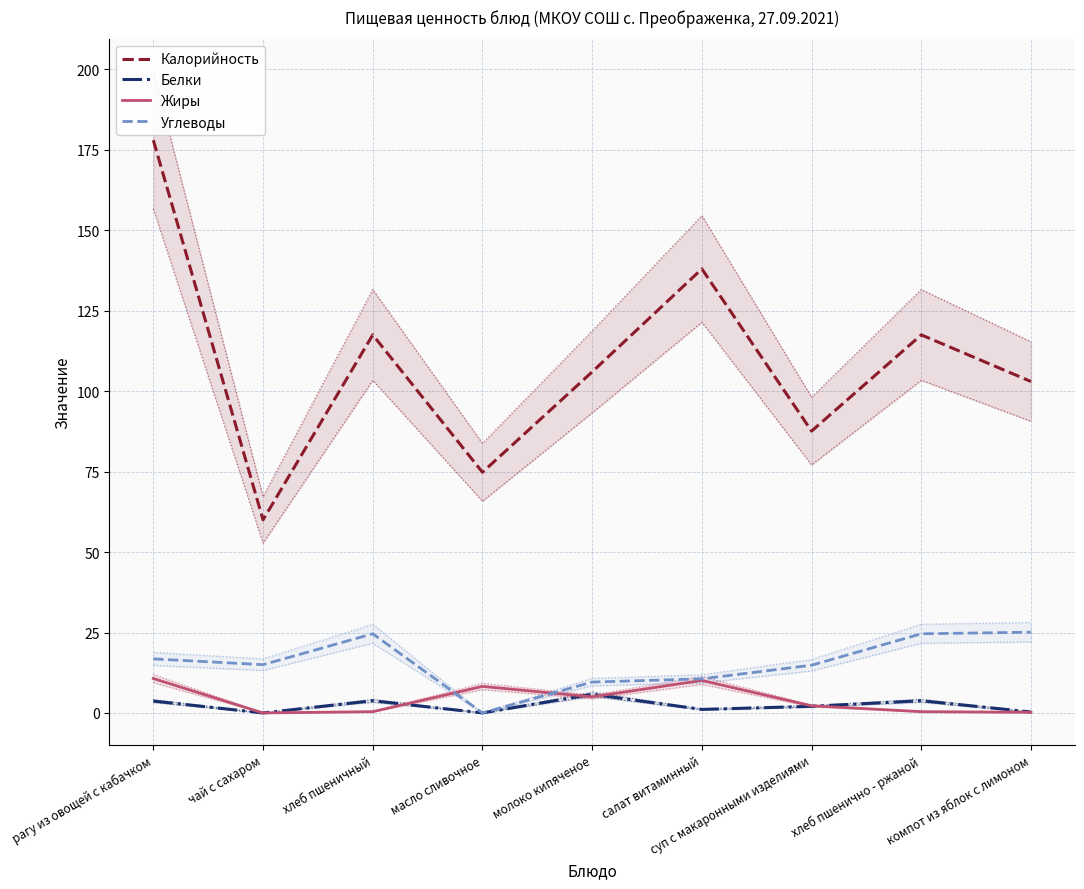

Where is Белки nearest to the value 2?

суп с макаронными изделиями